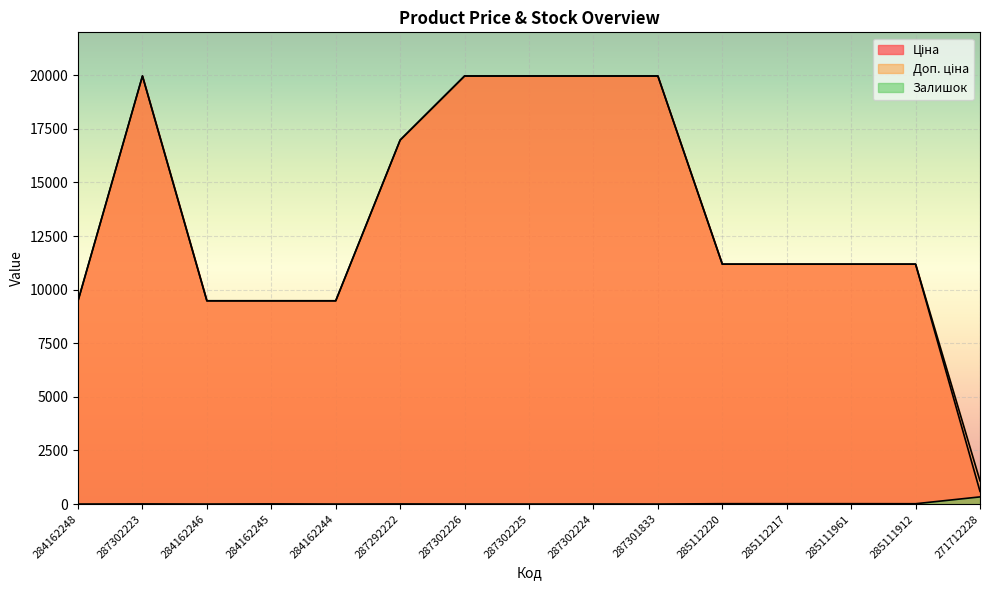

What is the sum of all Залишок values?

424.0